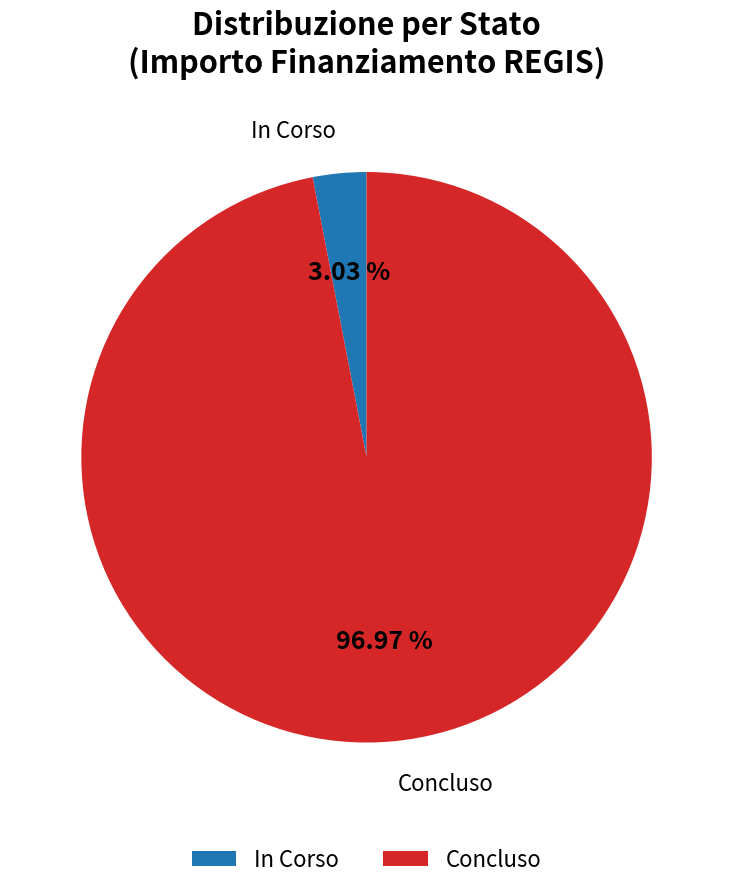

Which has a higher value, In Corso or Concluso?

Concluso